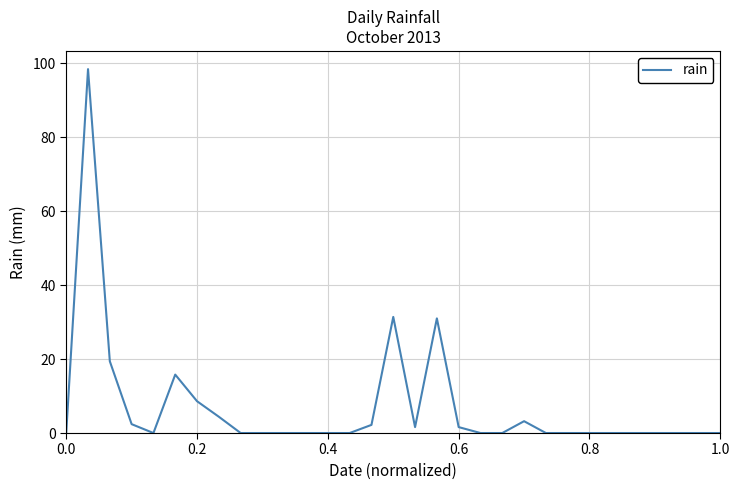

What is the maximum value shown in the chart?

98.4